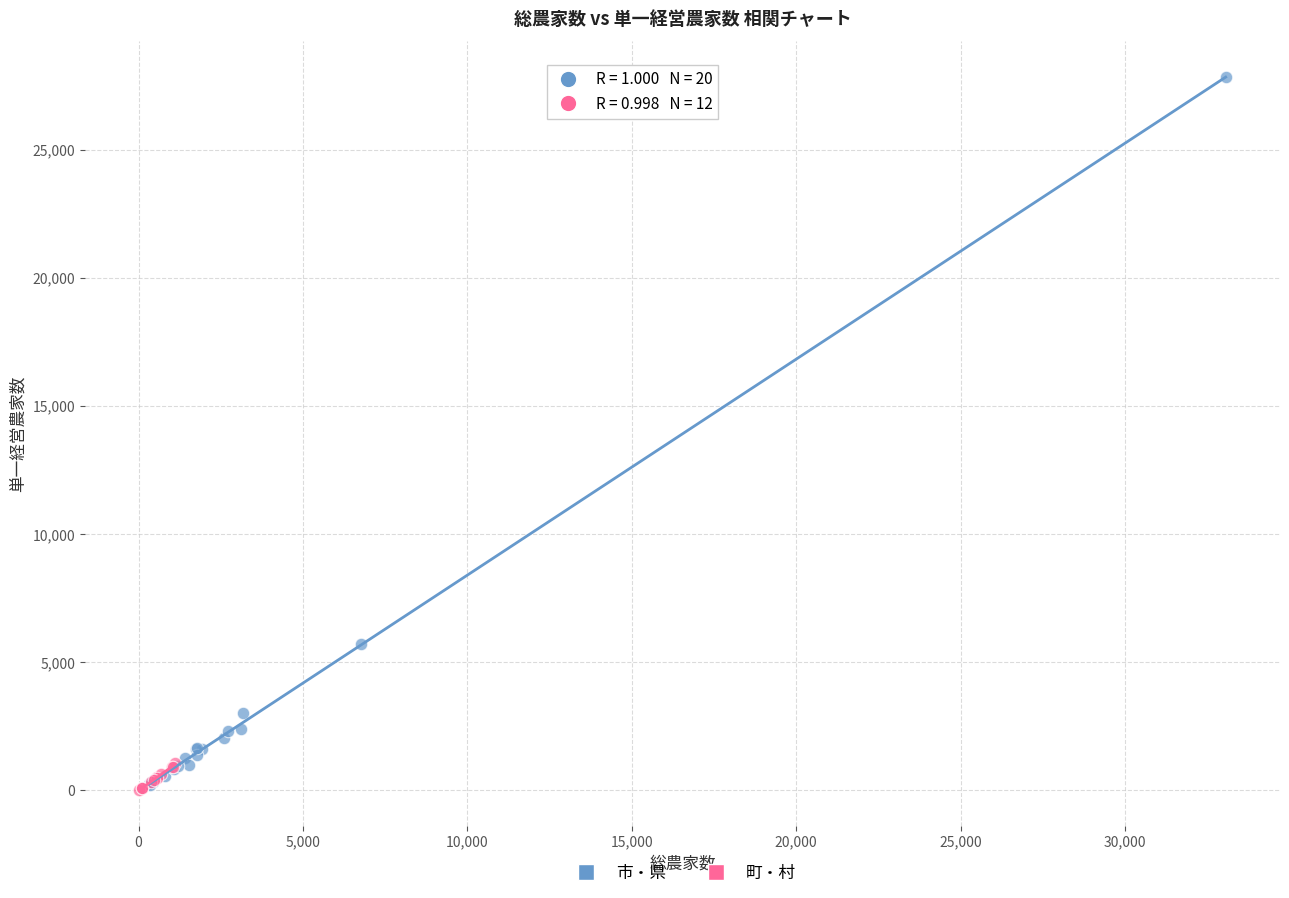

Which series reaches the maximum Y coordinate?

市・県